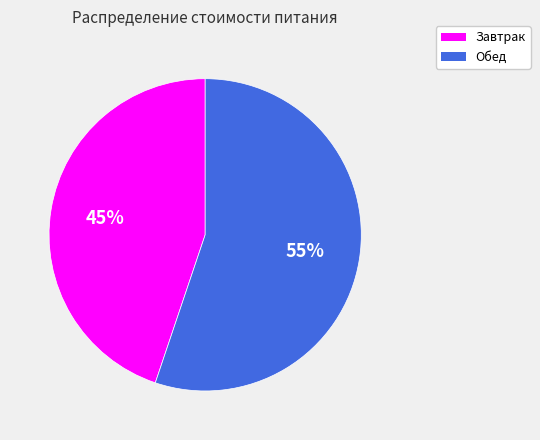

What is the ratio of the value at Завтрак to the value at Обед?

0.8